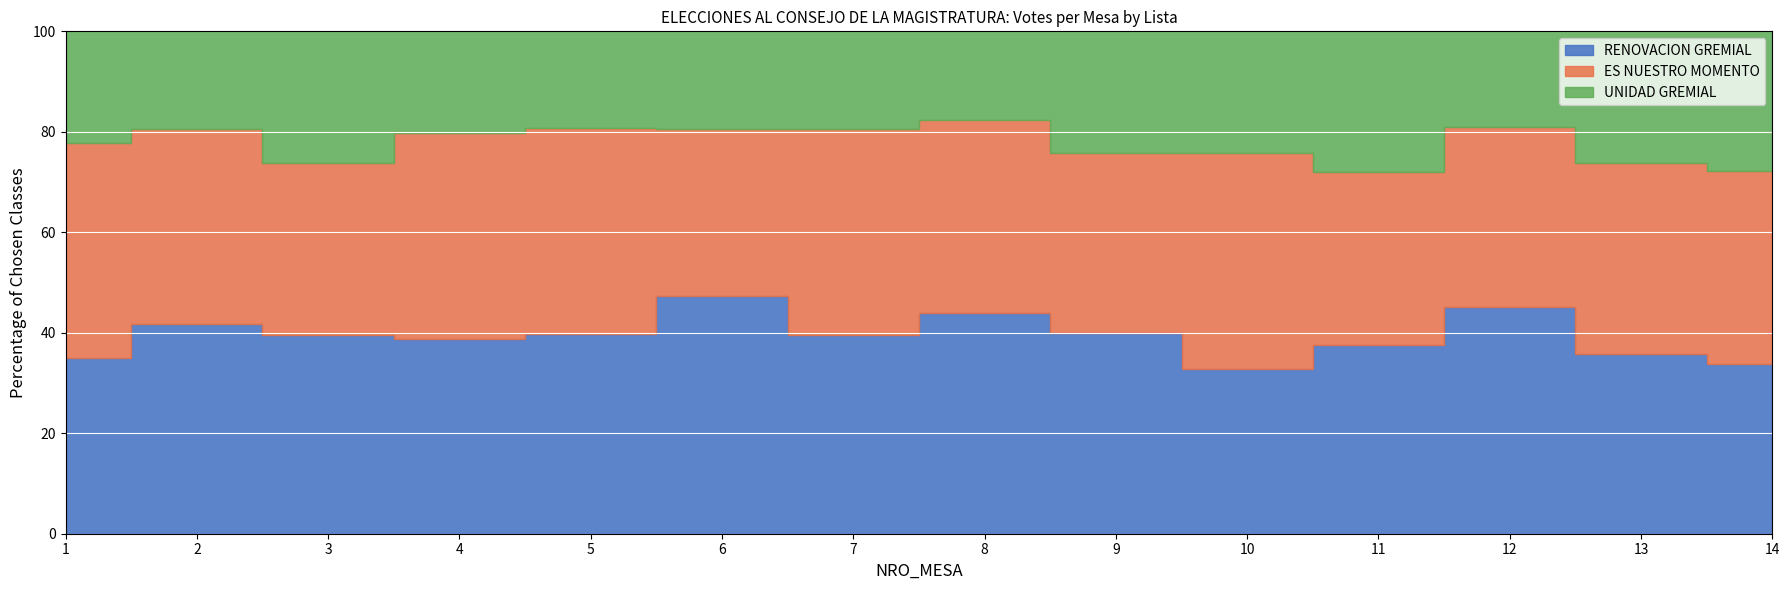

What is the value of the ES NUESTRO MOMENTO point at the 13th from the left?

68